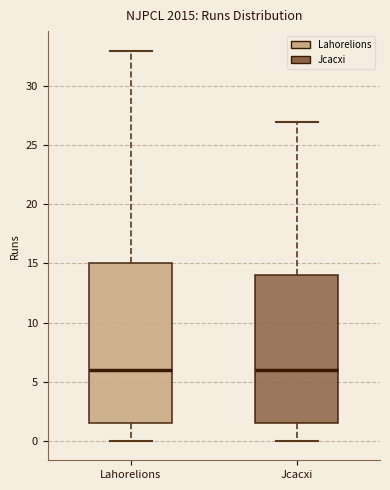

Reading left to right, transcribe this box plot: for each box, give where its median line is, the range the box spans, and where its two whiskers end, as read against the y-axis. The values are not printed on the chart, so give them approximately, as read against the axis.

Lahorelions: median 6.0, box 1.5 to 15.0, whiskers 0.0 to 33.0
Jcacxi: median 6.0, box 1.5 to 14.0, whiskers 0.0 to 27.0